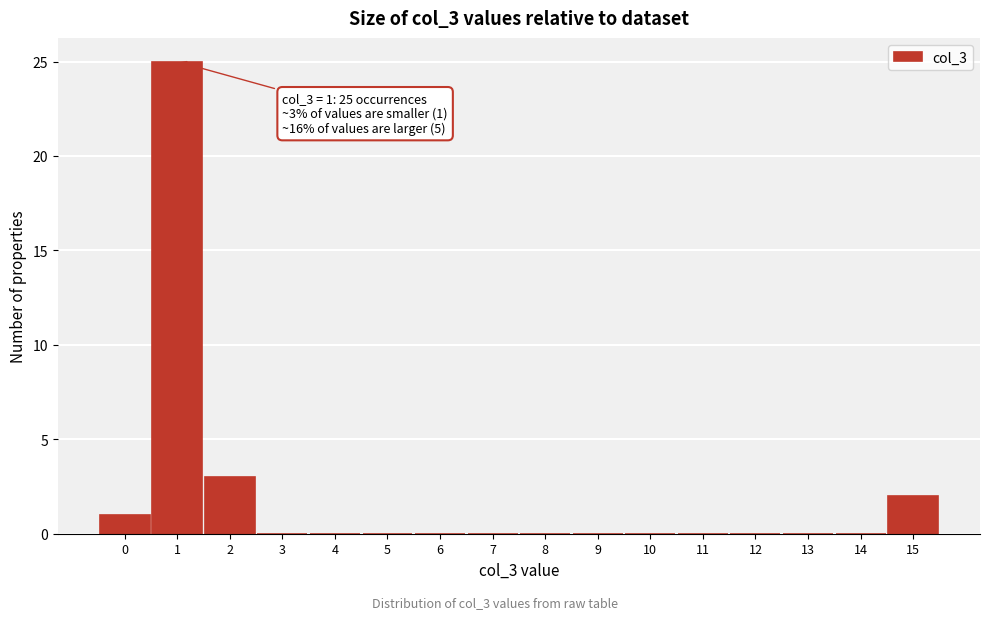

Over which range of the x-axis is the bar tallest?

0.5 to 1.5